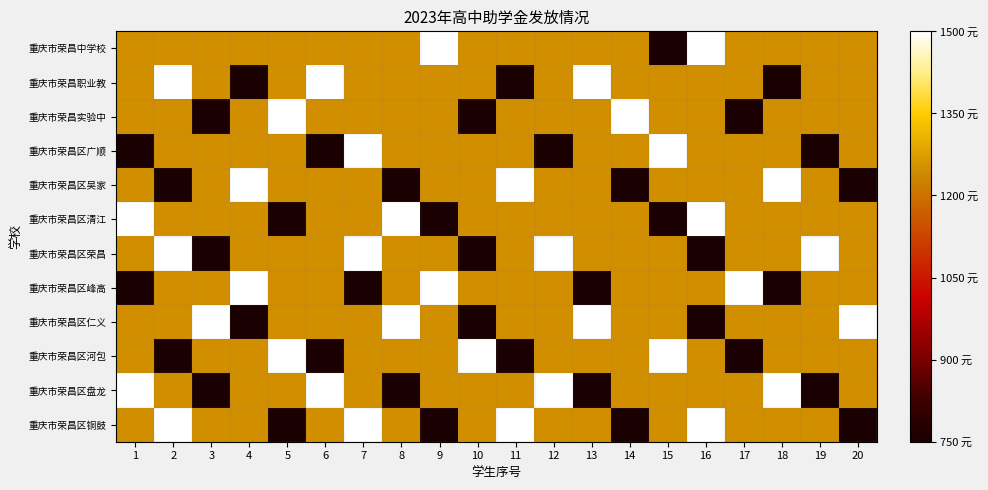

List the series in order of their peak value, highest first.

重庆市荣昌中学校, 重庆市荣昌职业教, 重庆市荣昌实验中, 重庆市荣昌区广顺, 重庆市荣昌区吴家, 重庆市荣昌区清江, 重庆市荣昌区荣昌, 重庆市荣昌区峰高, 重庆市荣昌区仁义, 重庆市荣昌区河包, 重庆市荣昌区盘龙, 重庆市荣昌区铜鼓